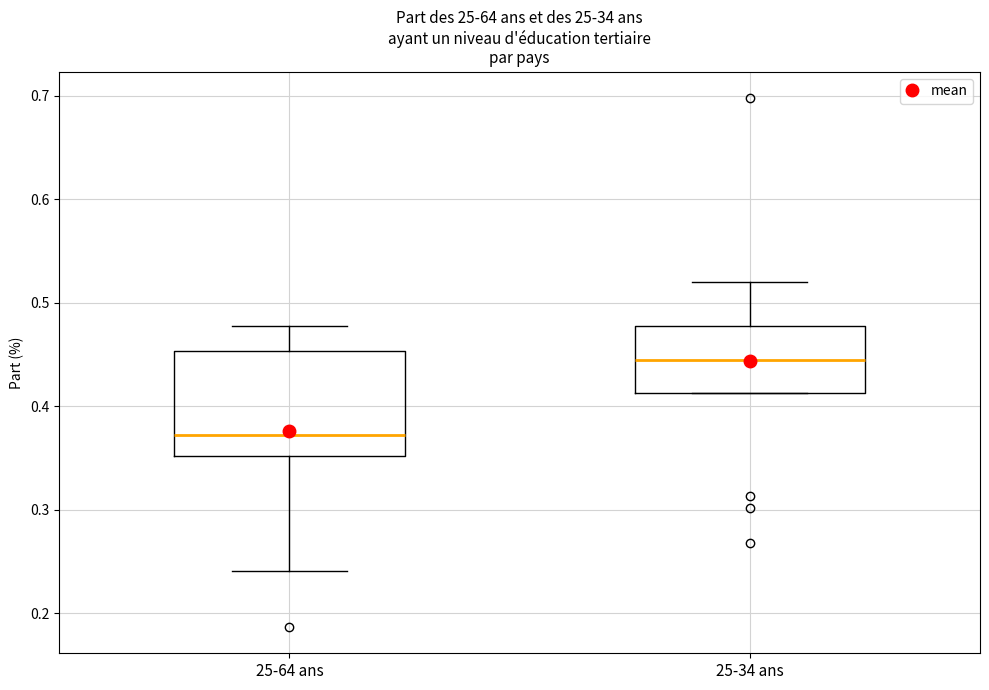

Reading left to right, transcribe this box plot: for each box, give where its median line is, the range the box spans, and where its two whiskers end, as read against the y-axis. The values are not printed on the chart, so give them approximately, as read against the axis.

25-64 ans: median 0.37, box 0.35 to 0.45, whiskers 0.24 to 0.48
25-34 ans: median 0.44, box 0.41 to 0.48, whiskers 0.41 to 0.52